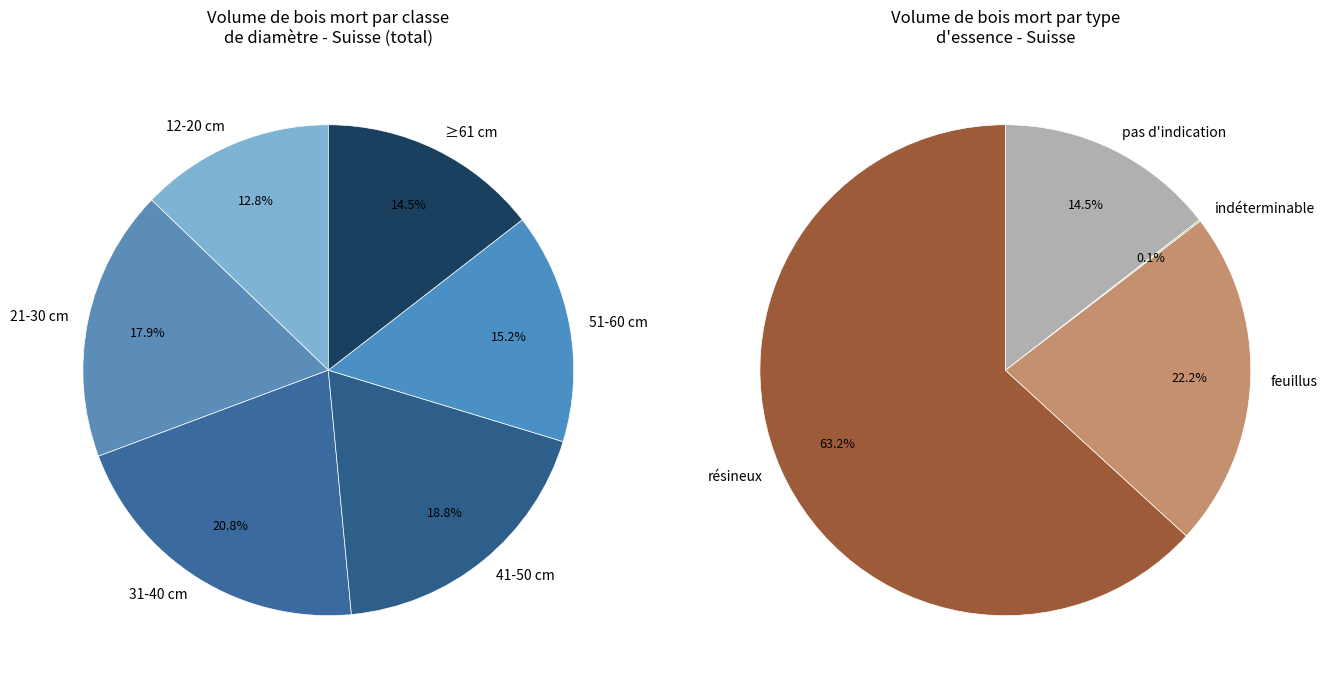

Which has a higher value, 21-30 cm or 12-20 cm?

21-30 cm